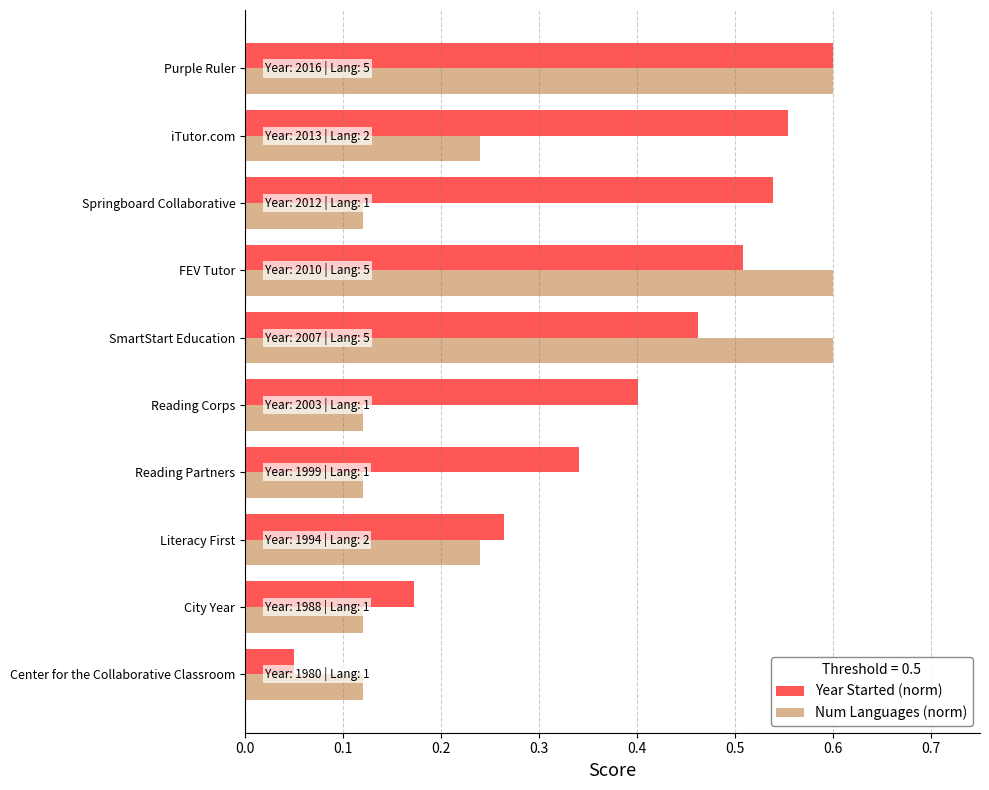

What is the sum of the Year Started (norm) values at Springboard Collaborative and City Year?

0.7